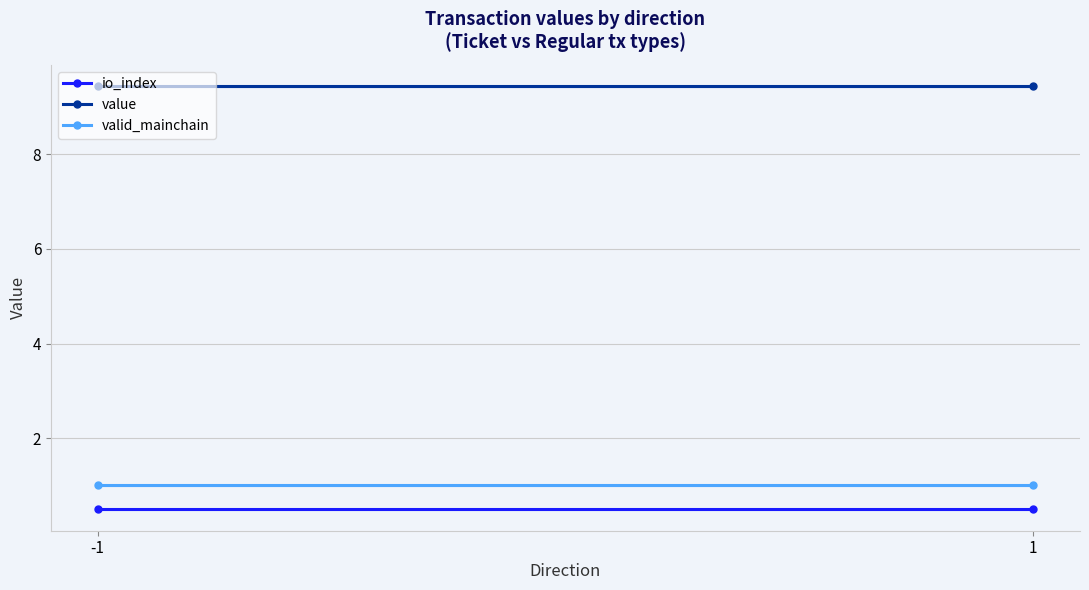

What is the approximate value of valid_mainchain at 1?

1.0